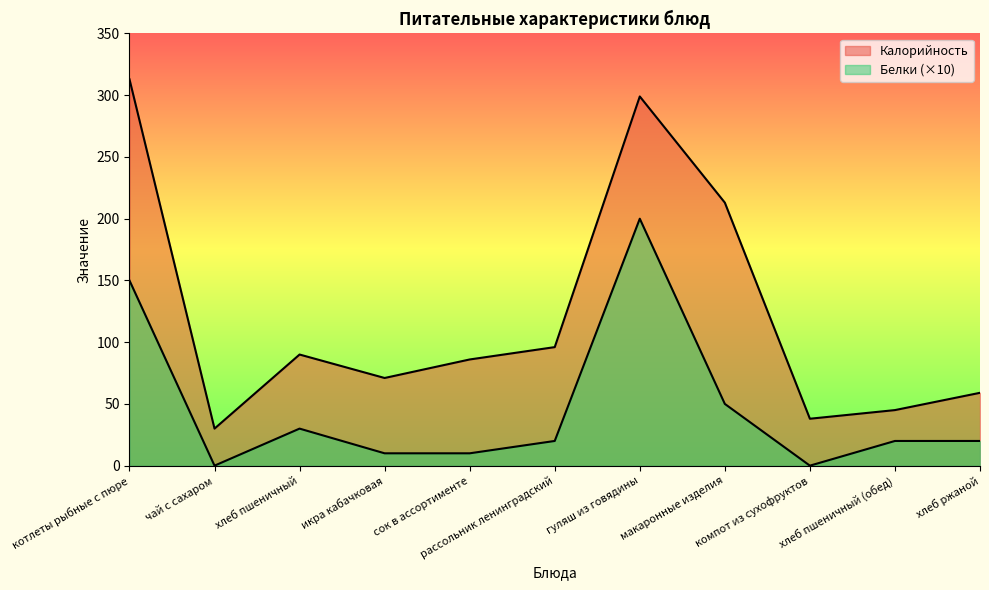

What is the approximate value of Калорийность at хлеб пшеничный (обед), to the nearest 50?

50